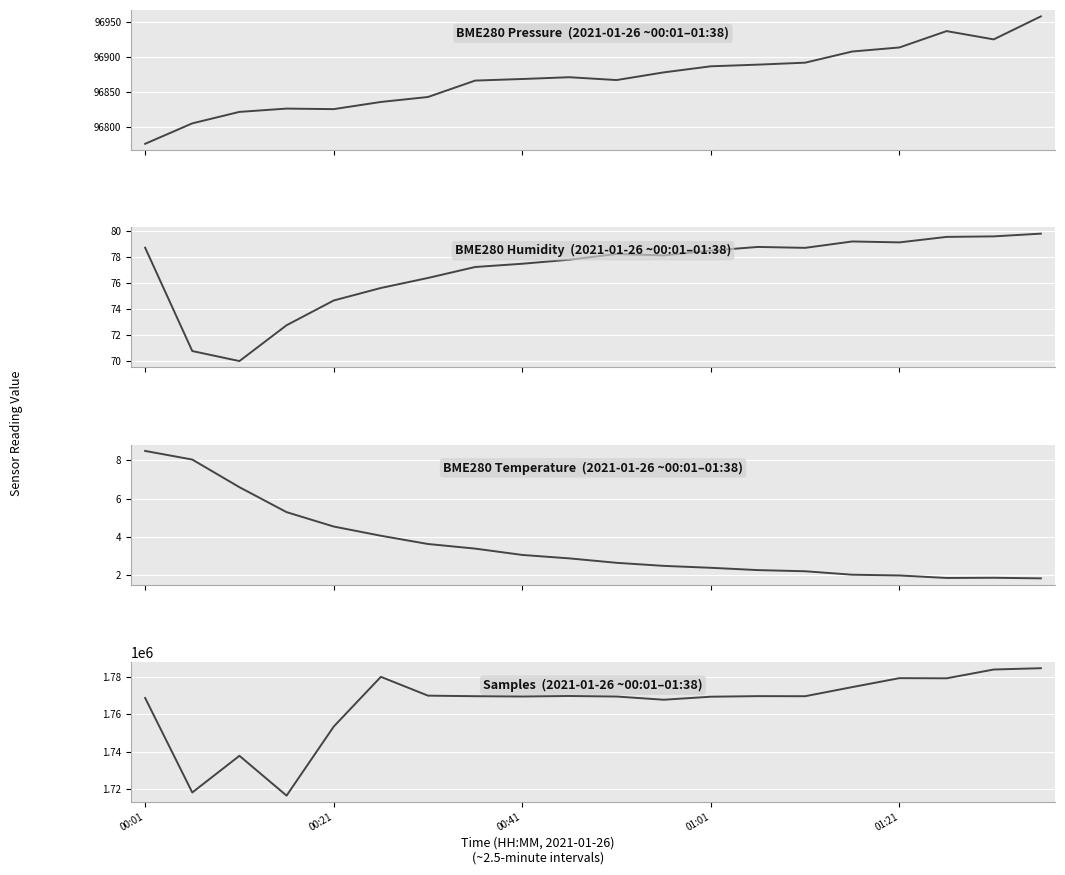

What is the difference between the highest and lowest values at 17?

1779232.1